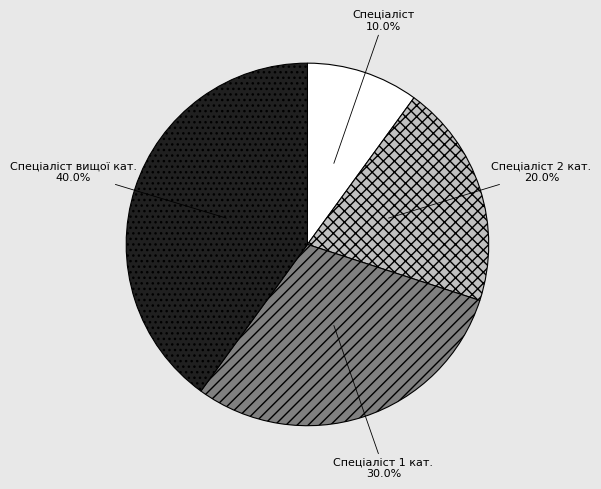

Is there any slice that represents more than half of the pie?

No